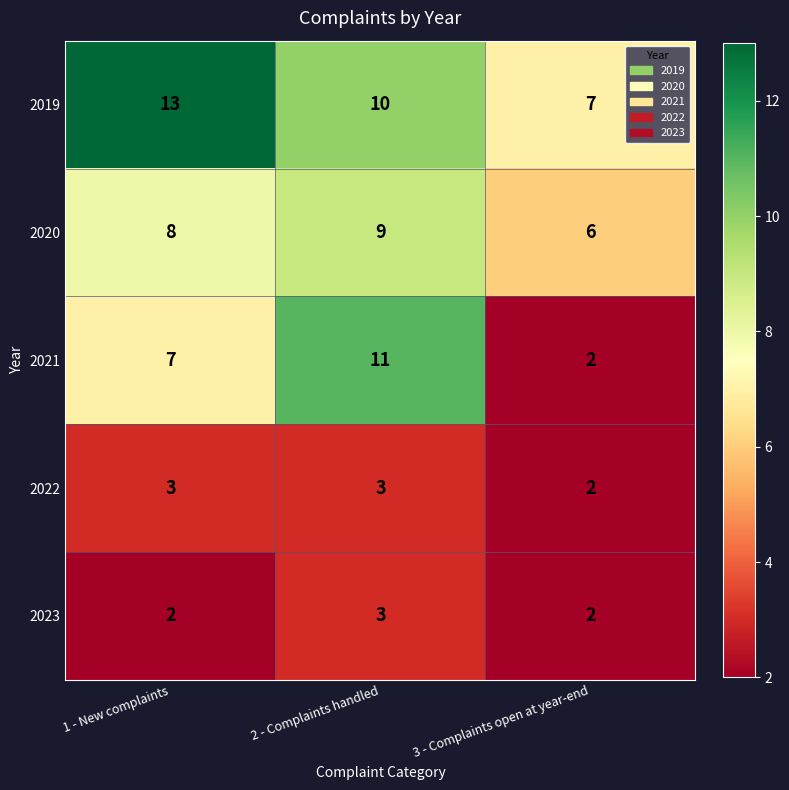

The value of 2021 at 3 - Complaints open at year-end is 1. True or false?

False